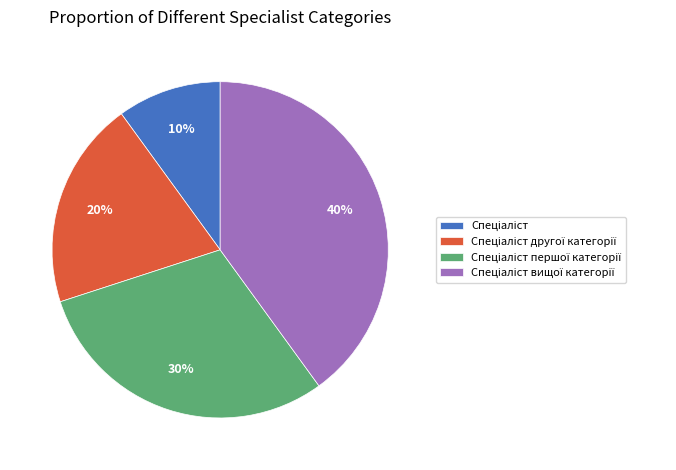

To the nearest percent, what is the difference between the largest and smallest slice percentages?

30%